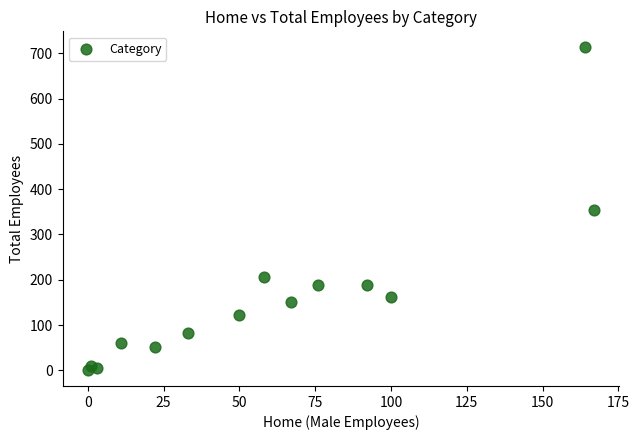

What is the range of X values (max minus min)?

167